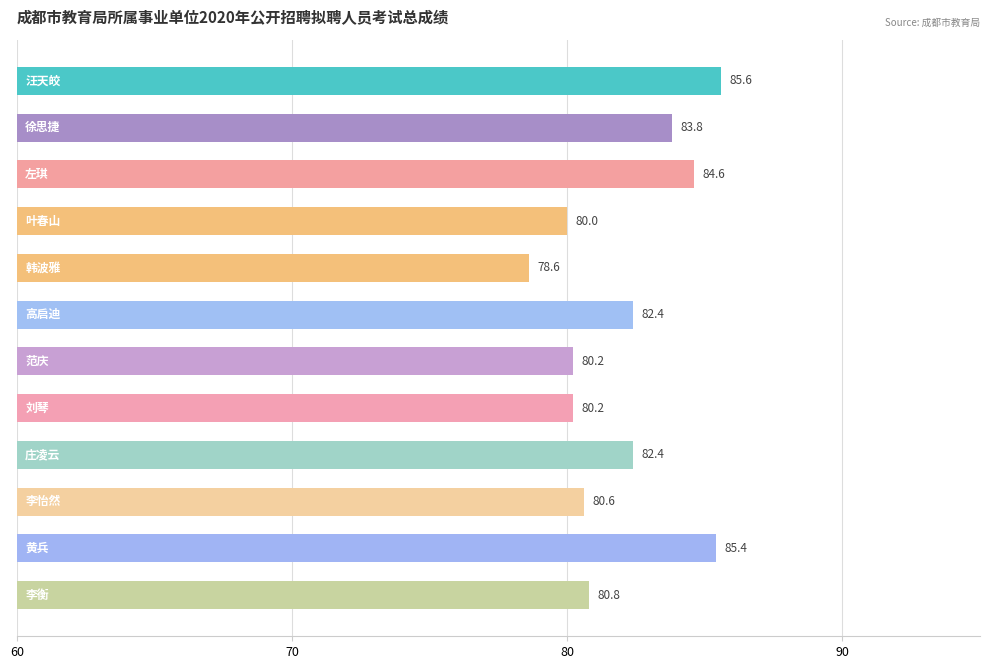

Does the chart contain stacked bars?

No